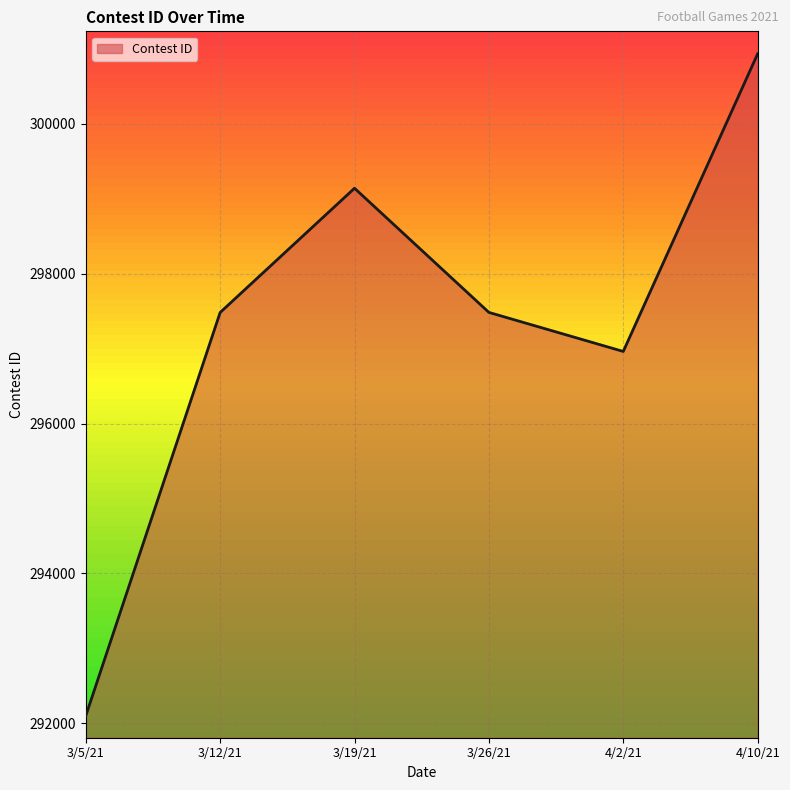

The chart shows a value of 435251 at 3/26/21. True or false?

False